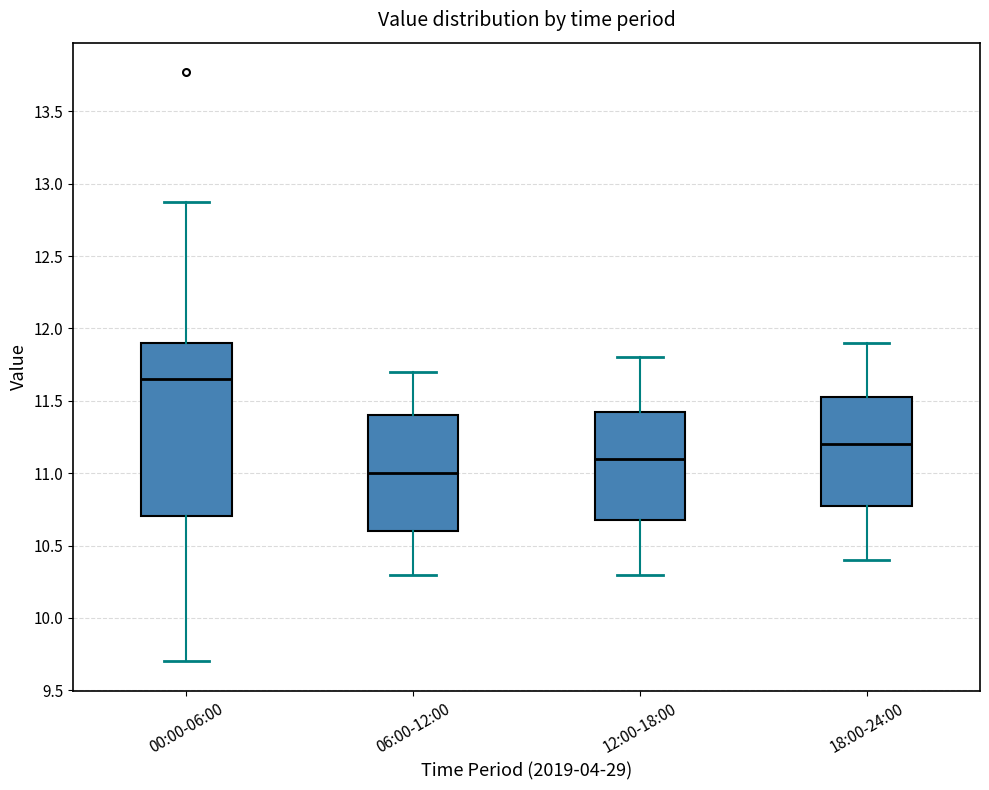

Comparing the boxes themselves (not the whiskers), which one is the tallest?

00:00-06:00